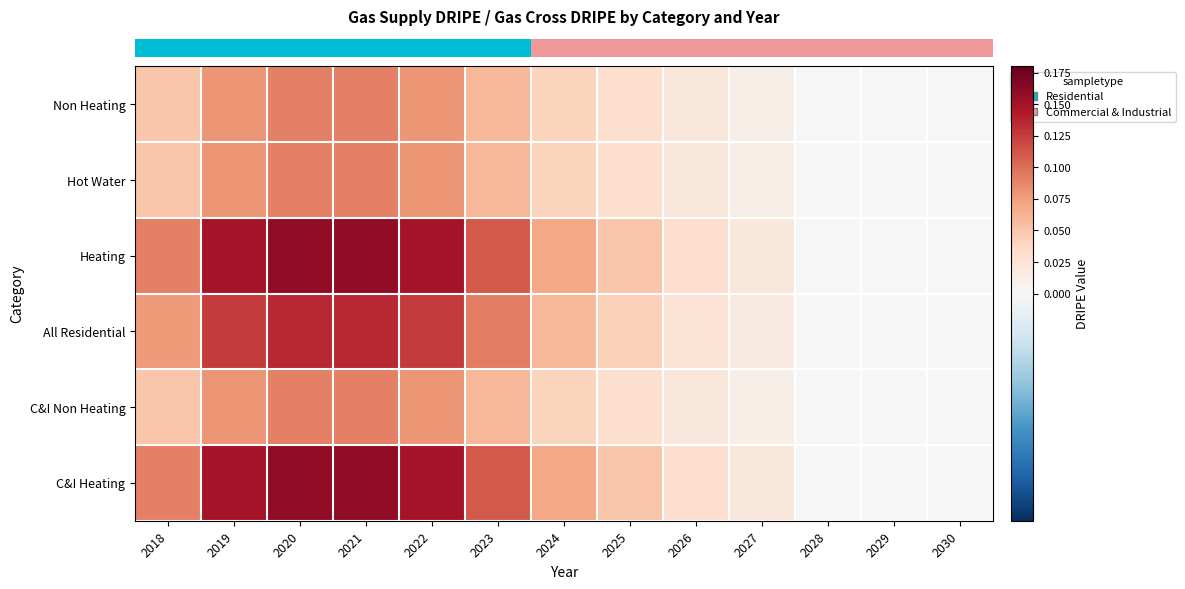

What is the greatest value displayed?

0.2